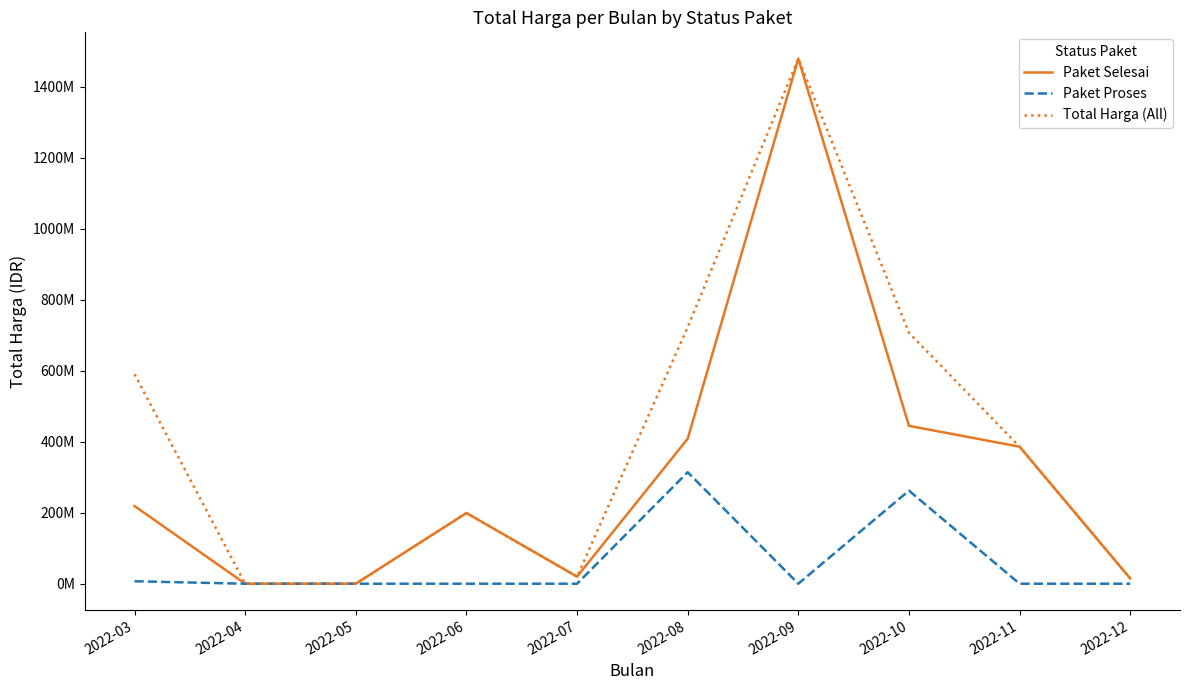

What value does the Paket Selesai series have at 2022-10?

444703000